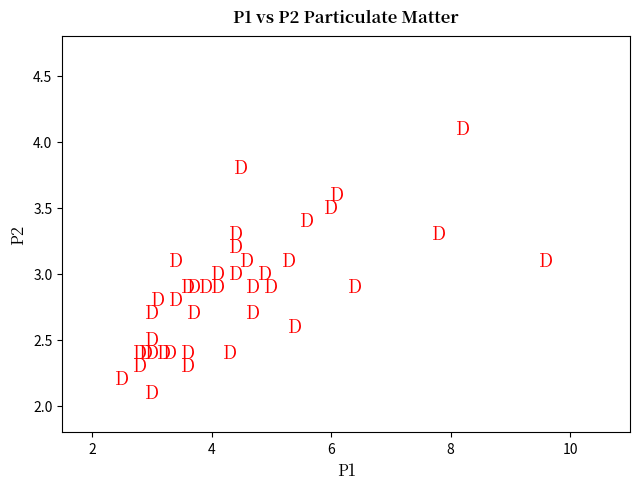

What is the range of X values (max minus min)?

7.1